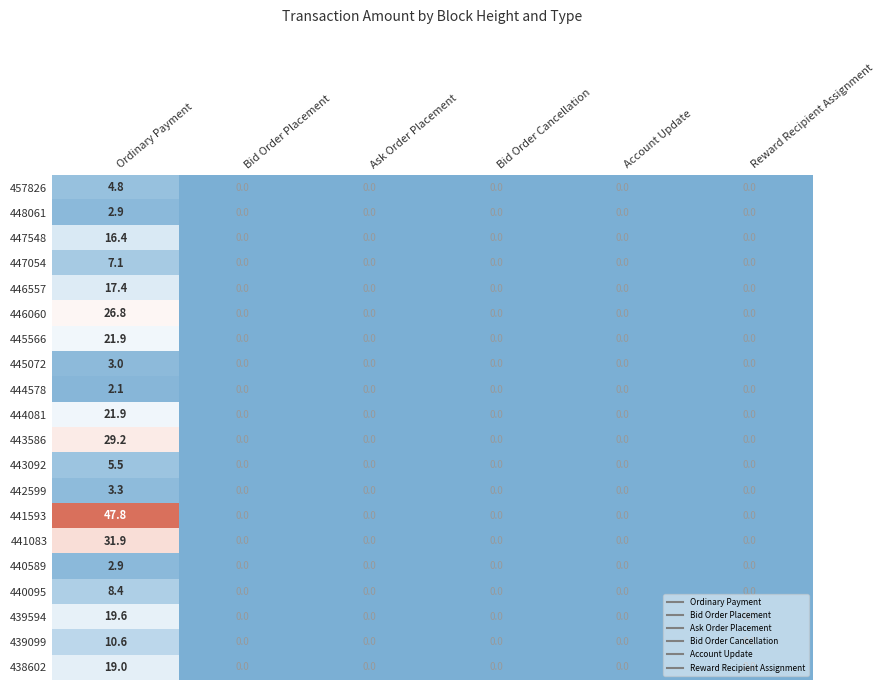

At which category is the sum across all series the highest?

Ordinary Payment